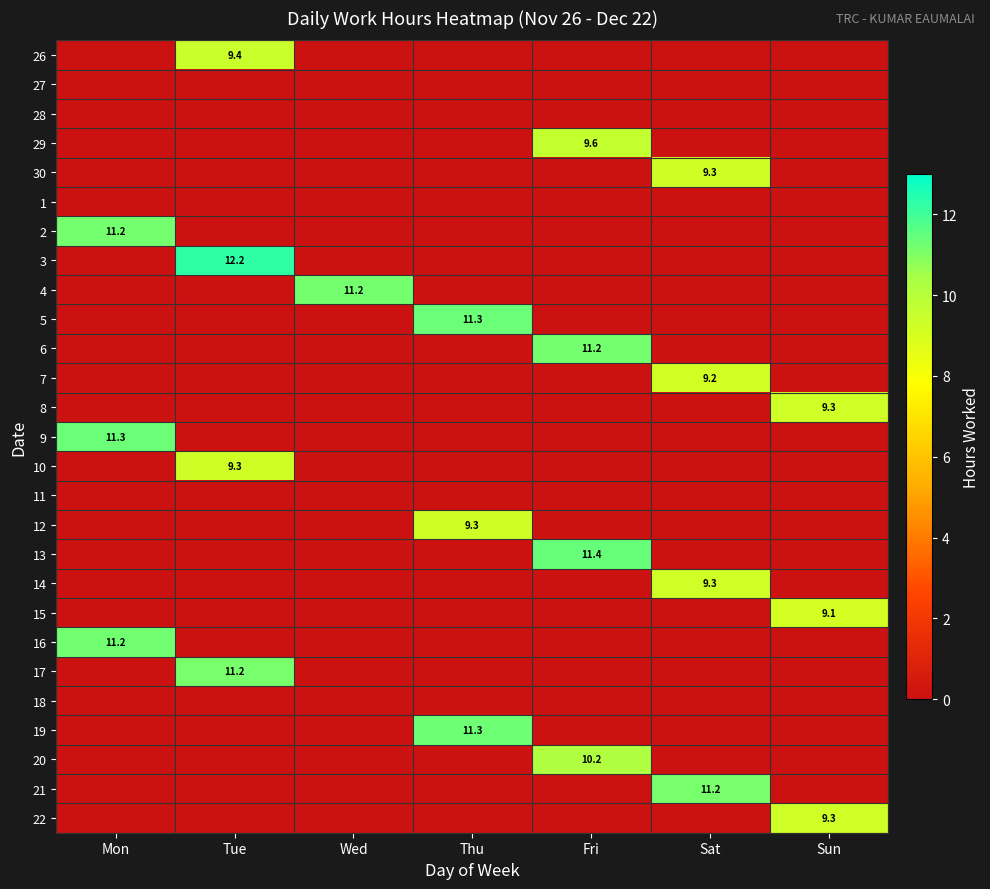

The value of 10 at Tue is 9.3. True or false?

True